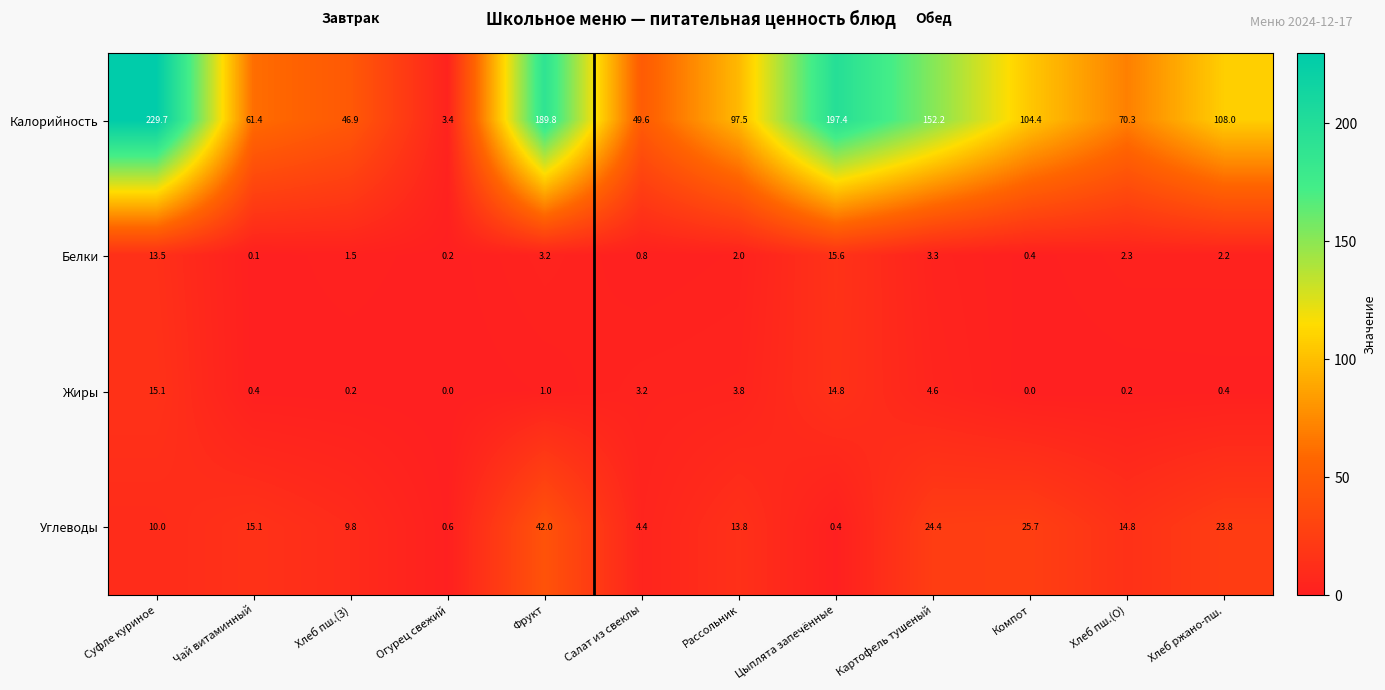

At which label does Калорийность first exceed 104?

Суфле куриное